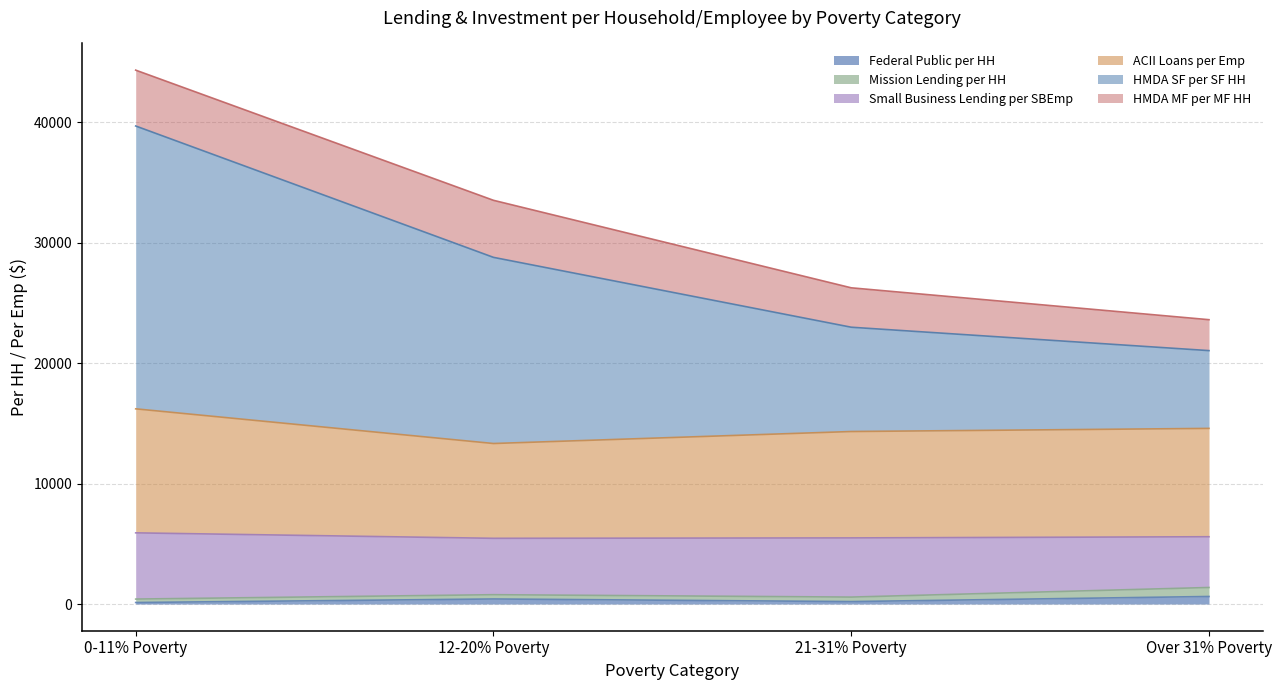

At which category does the chart reach its minimum across all series?

0-11% Poverty